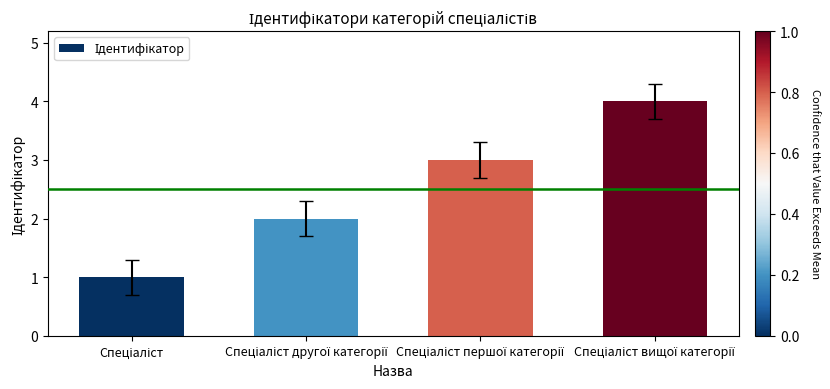

What is the difference between the maximum and minimum values?

3